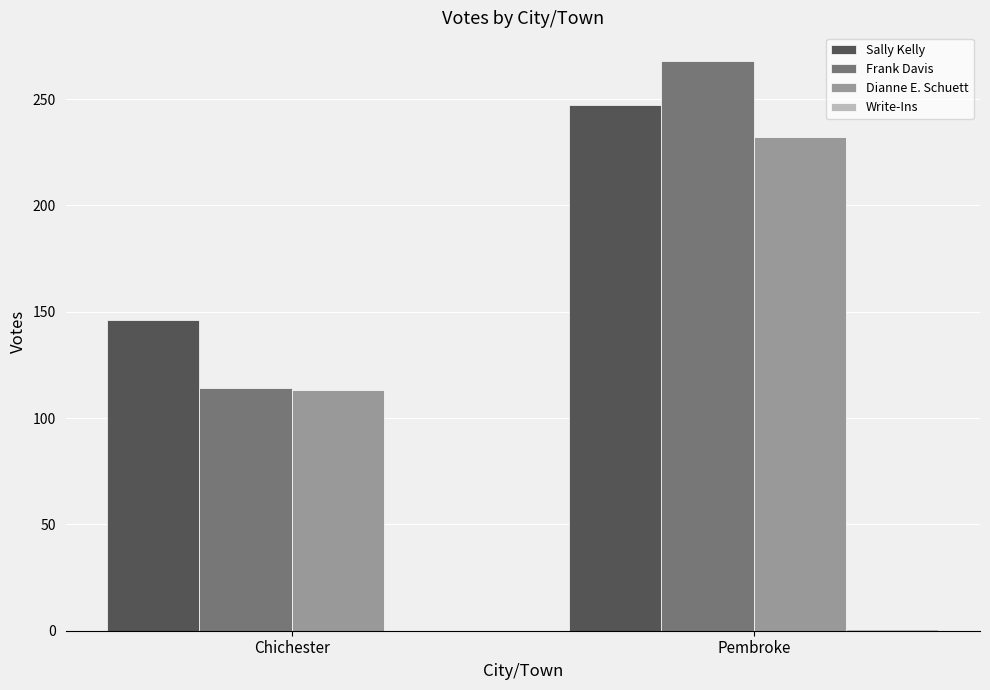

True or false: Dianne E. Schuett has a value of 193 at Chichester.

False